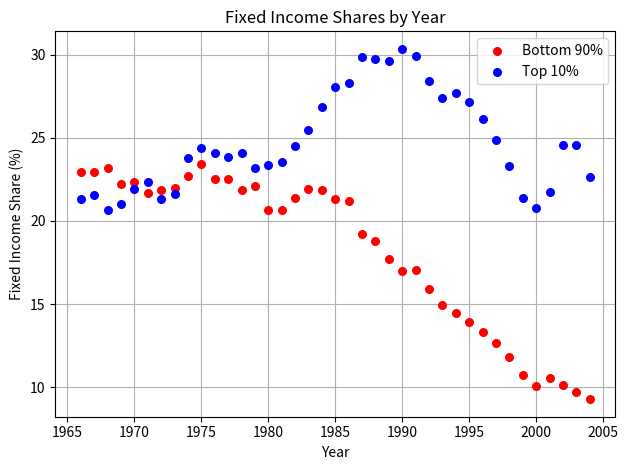

Which series reaches the minimum Y coordinate?

Bottom 90%